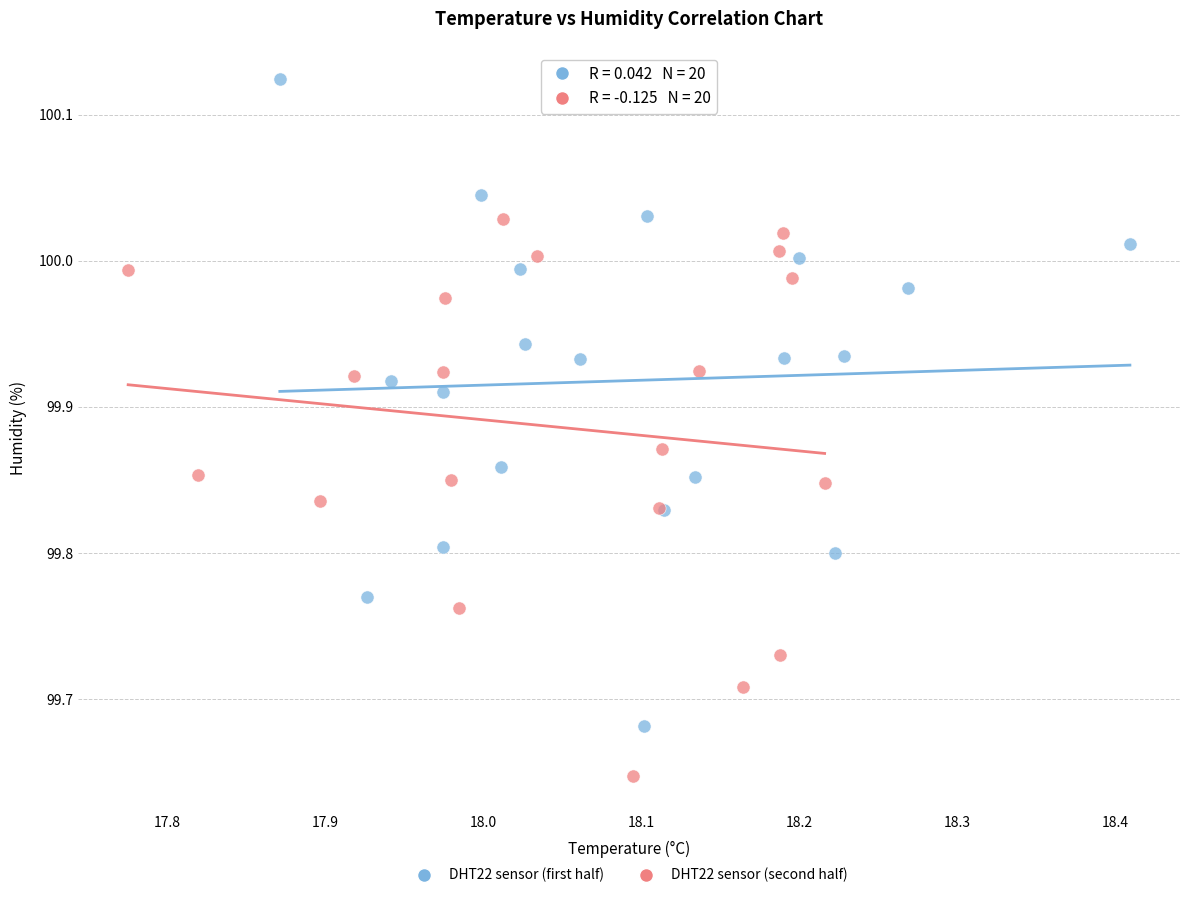

Which series has the largest Y range (max minus min)?

DHT22 sensor (first half)